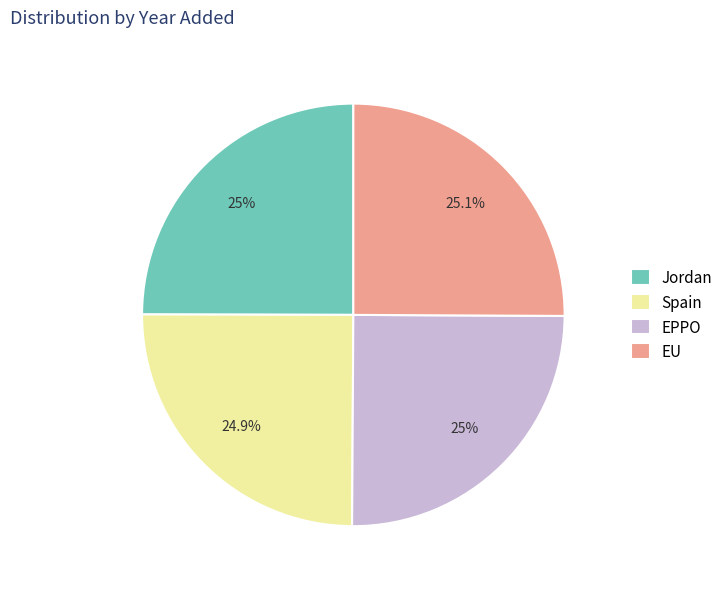

How much of the chart is everything except EU?

74.9%